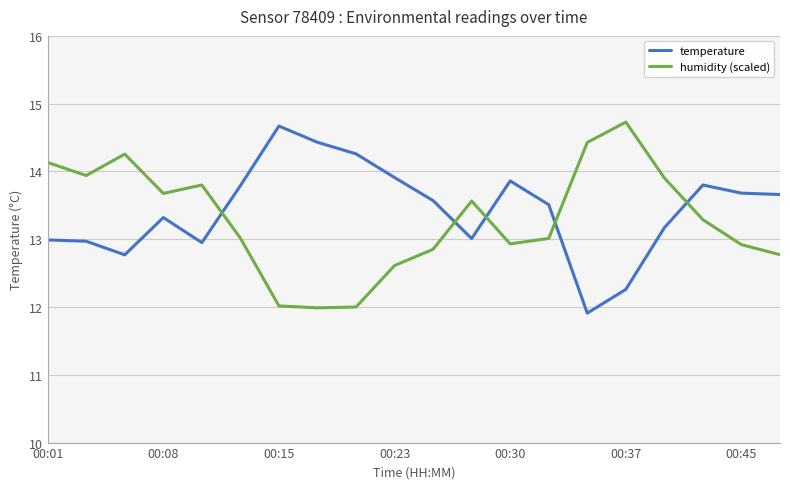

What is the greatest value displayed?

14.7